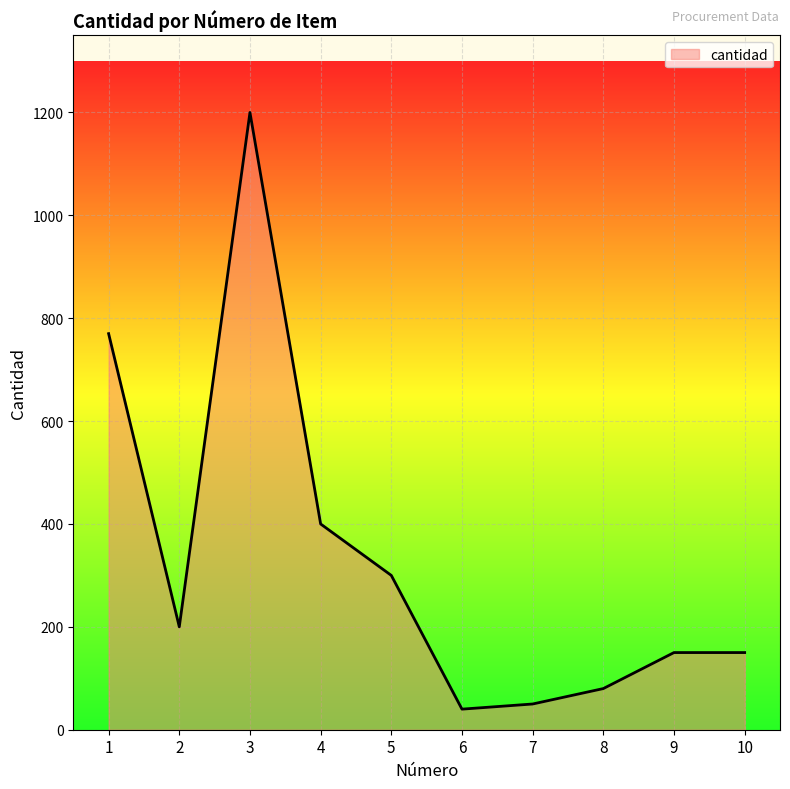

Which category has the highest value across all series?

3